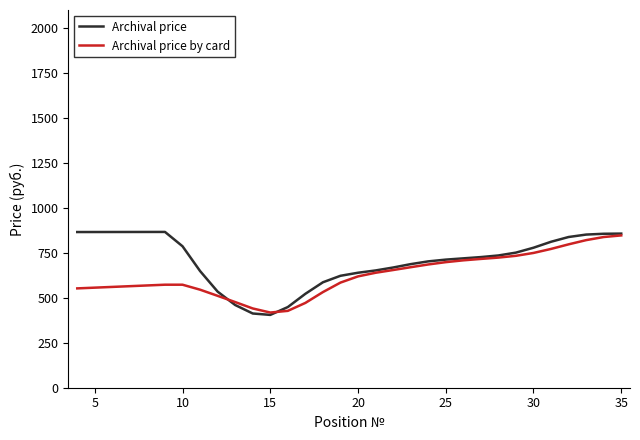

What is the lowest value of the Archival price by card series?

418.0